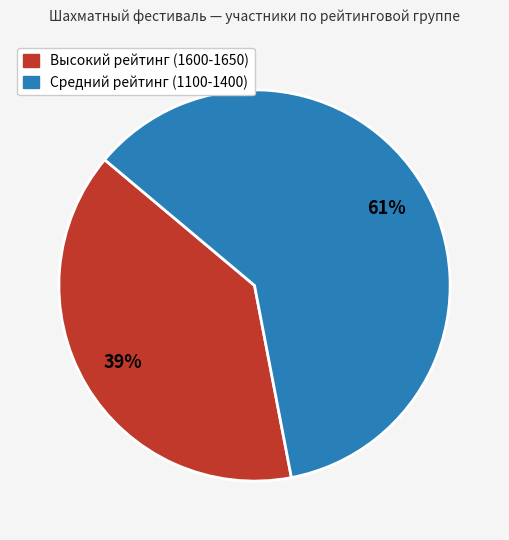

How many segments does this pie chart have?

2